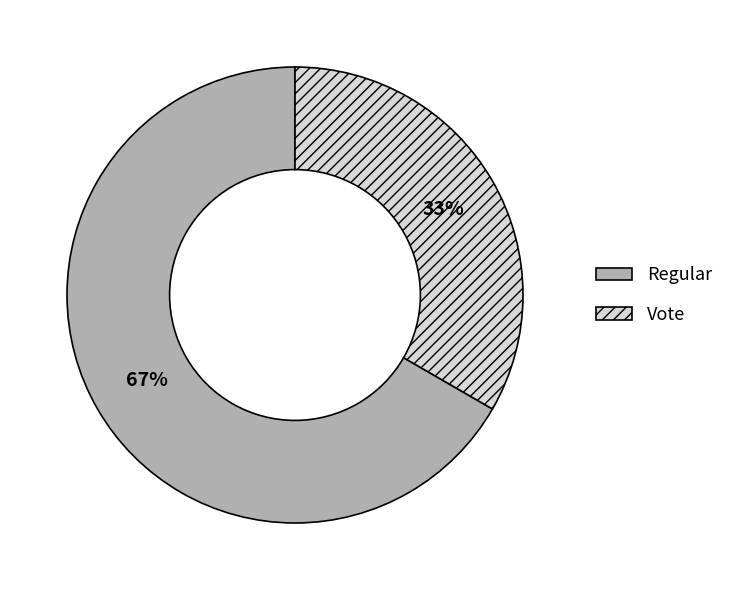

To the nearest percent, what percentage of the pie is Vote?

33%